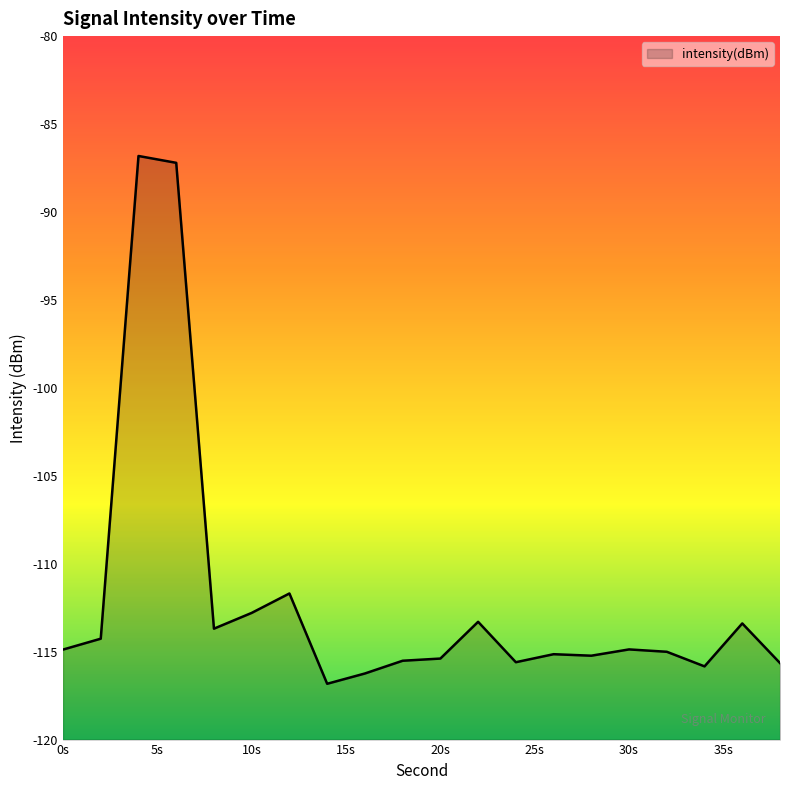

Which category has the lowest value across all series?

14